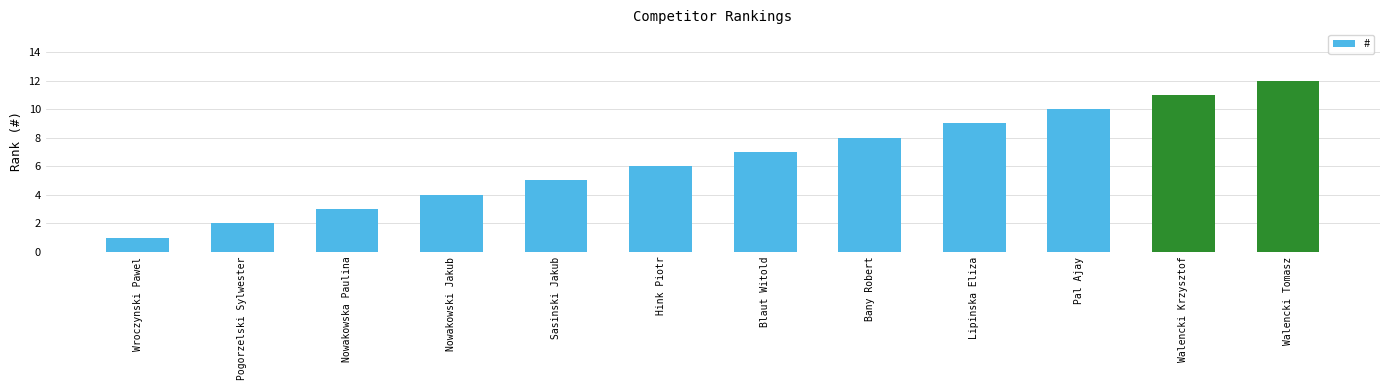

What is the label of the 4th bar from the right?

Lipinska Eliza